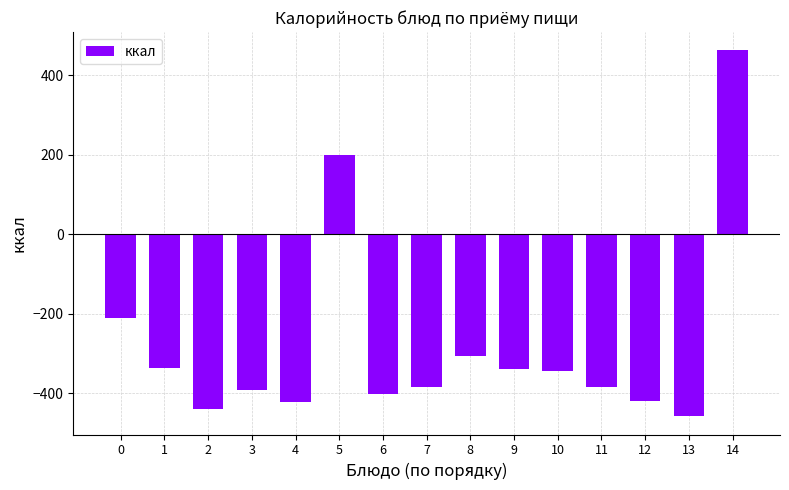

True or false: the data shows -96 at 13.

False